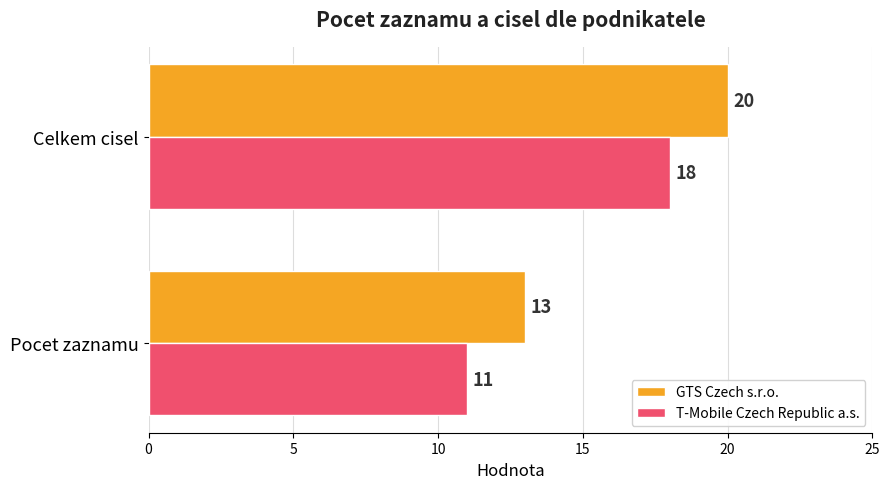

How many data points in T-Mobile Czech Republic a.s. are less than 18?

1